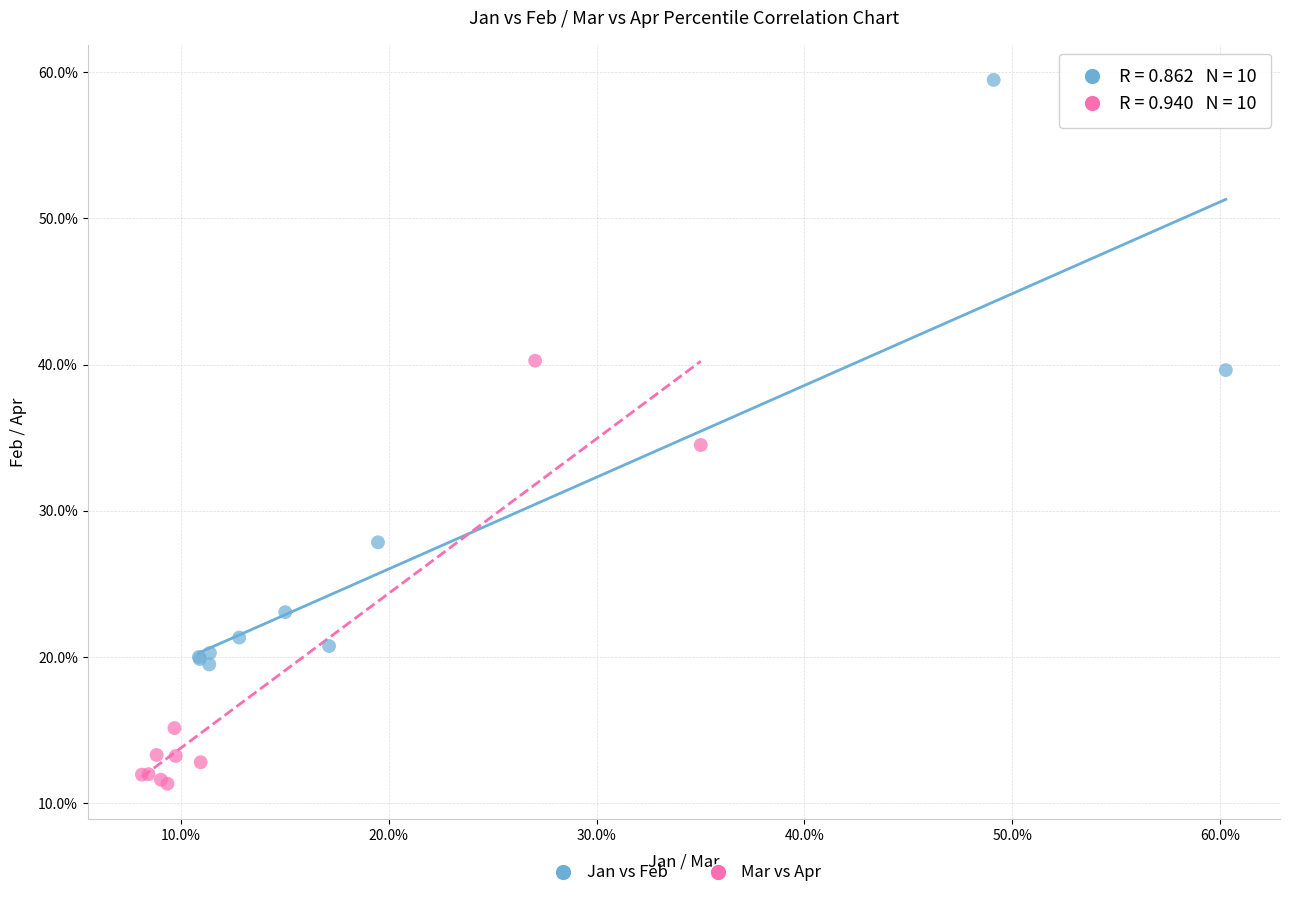

What are all the series names shown in the legend?

Jan vs Feb, Mar vs Apr